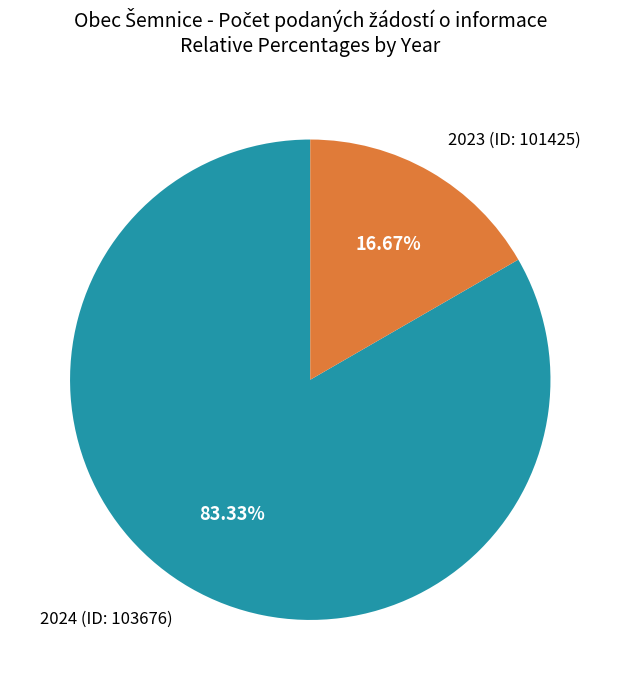

Is there any slice that represents more than half of the pie?

Yes